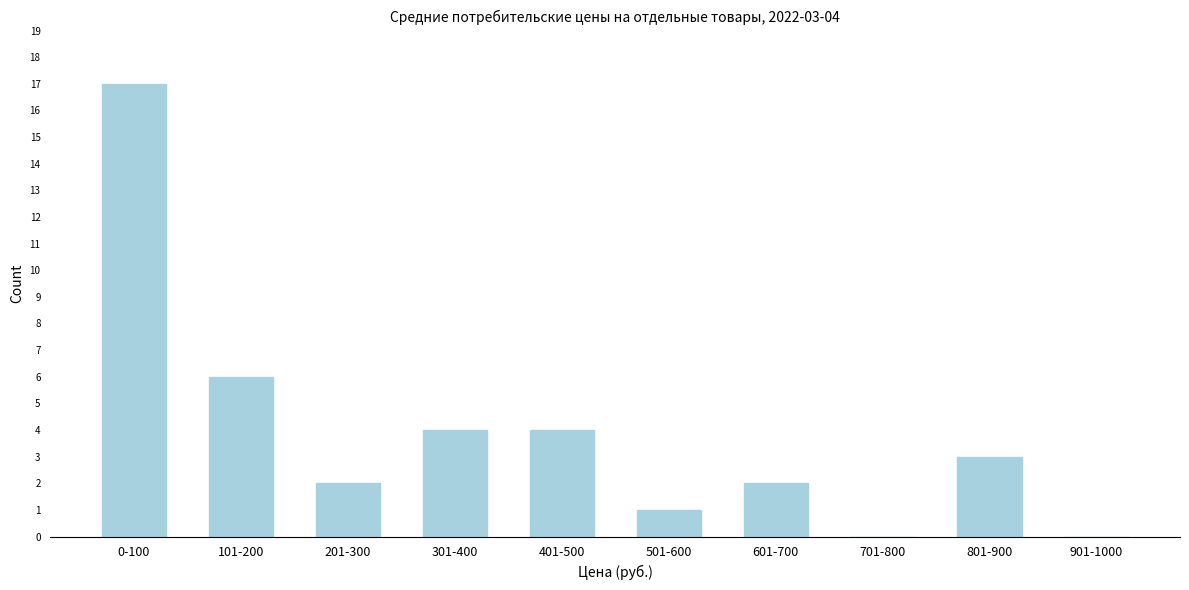

Reading left to right, list all the values displayed in this chart.

0-100=17	101-200=6	201-300=2	301-400=4	401-500=4	501-600=1	601-700=2	701-800=0	801-900=3	901-1000=0